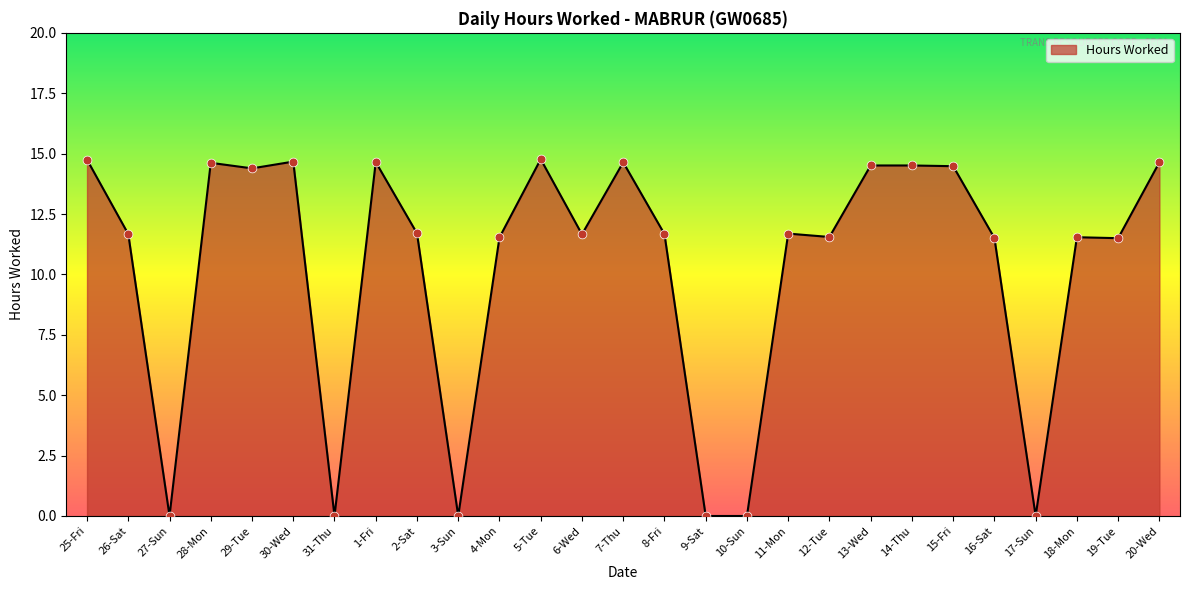

What is the ratio of the value at 5-Tue to the value at 6-Wed?

1.3